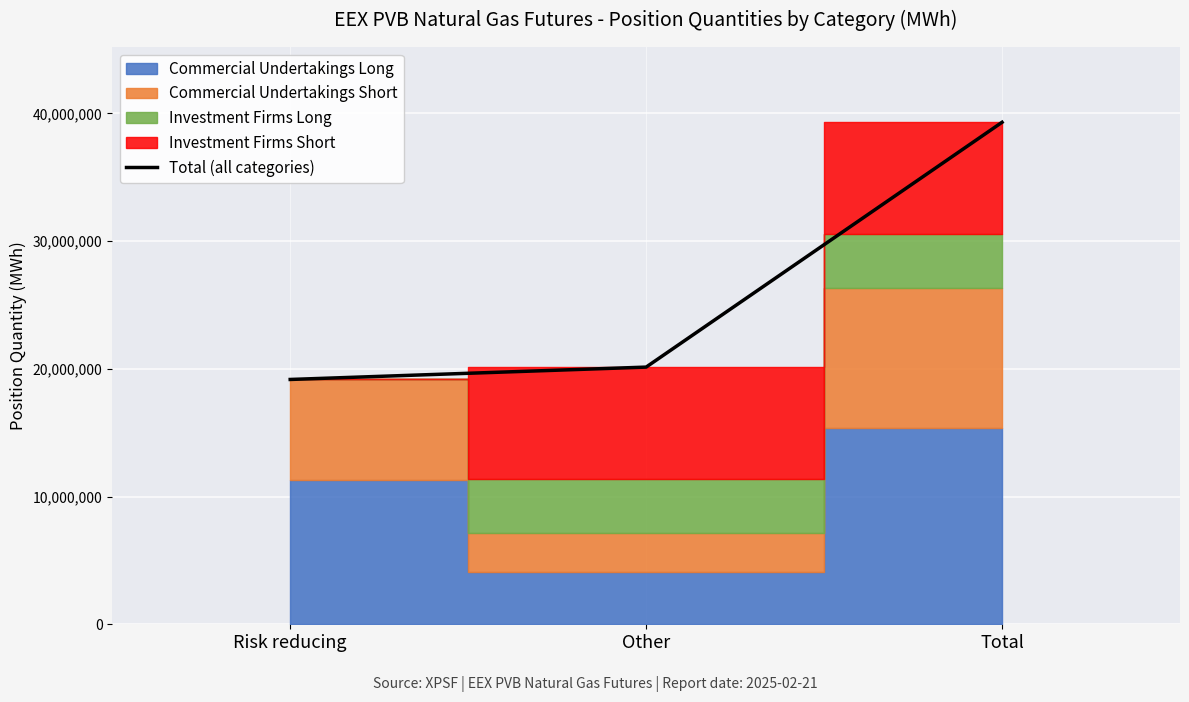

List the labels in order of value, smallest first.

Risk reducing, Other, Total